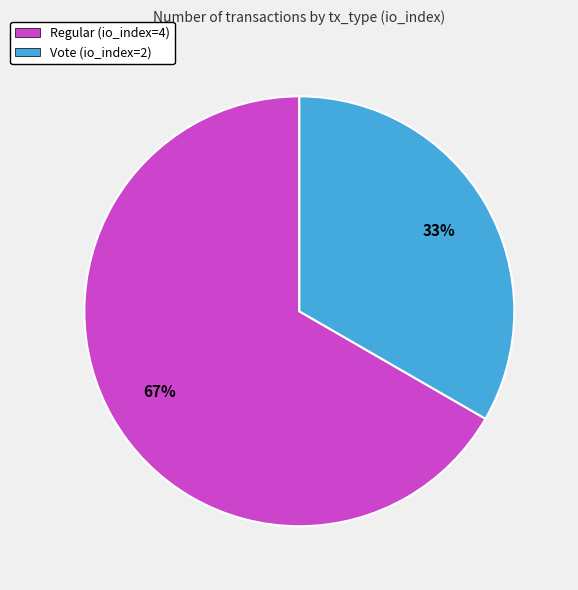

To the nearest percent, what portion does Vote (io_index=2) represent?

33%